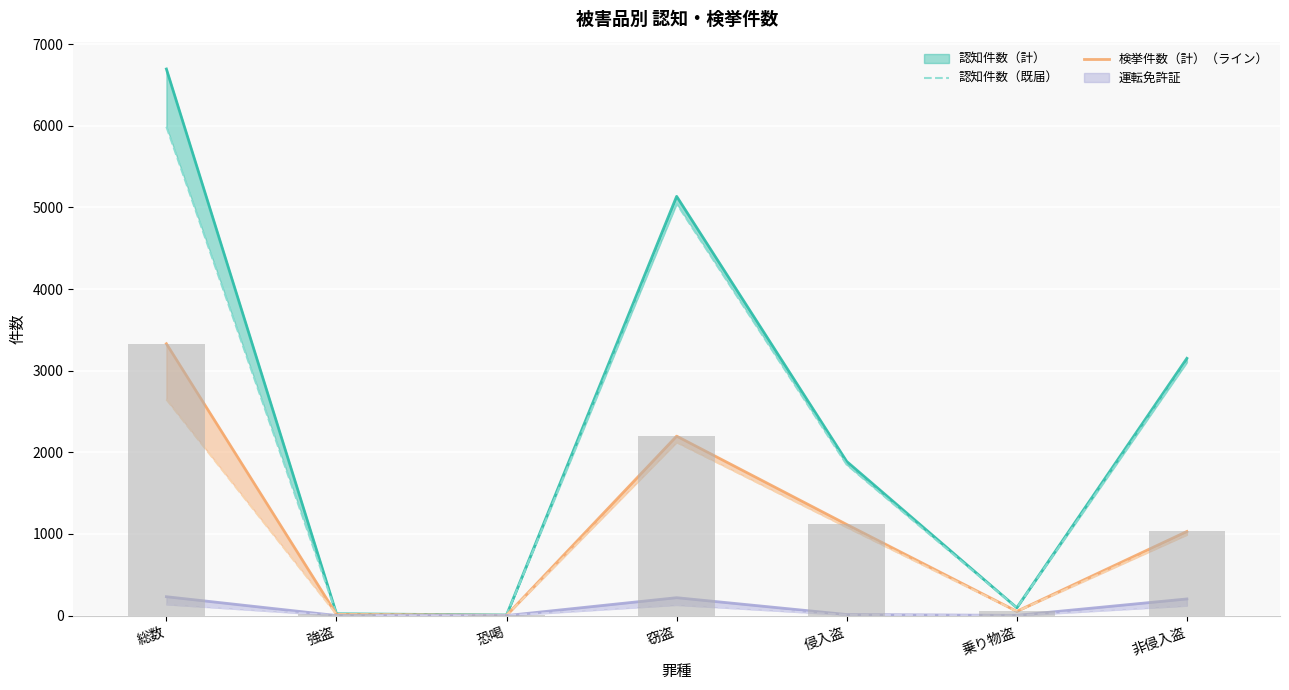

What is the difference between the second highest and second lowest values in the 検挙件数（計） series?

2183.0